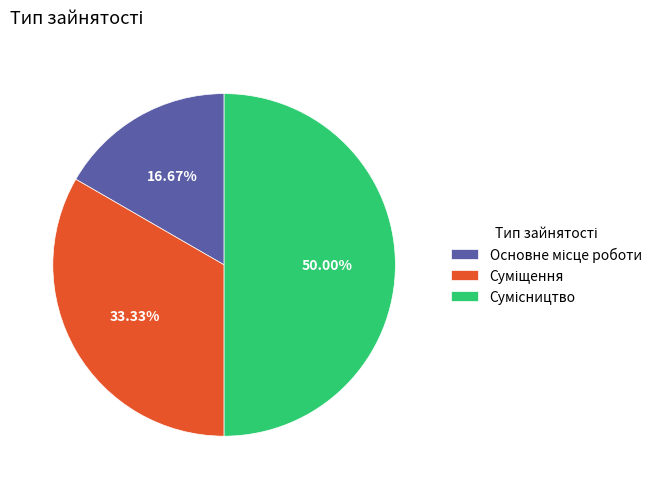

How many slices are in this pie chart?

3